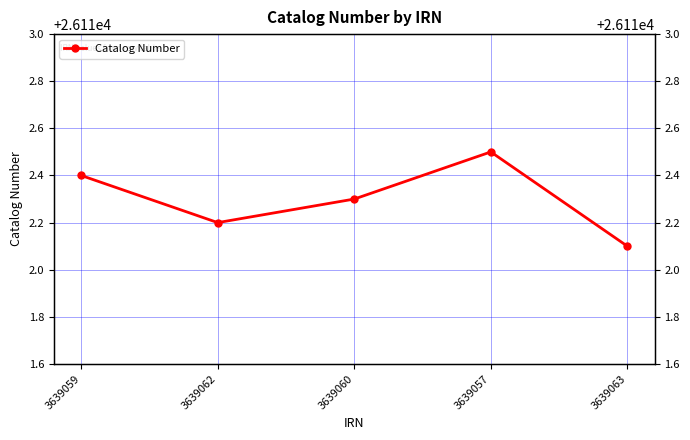

Reading left to right, list all the values displayed in this chart.

26112.4	26112.2	26112.3	26112.5	26112.1